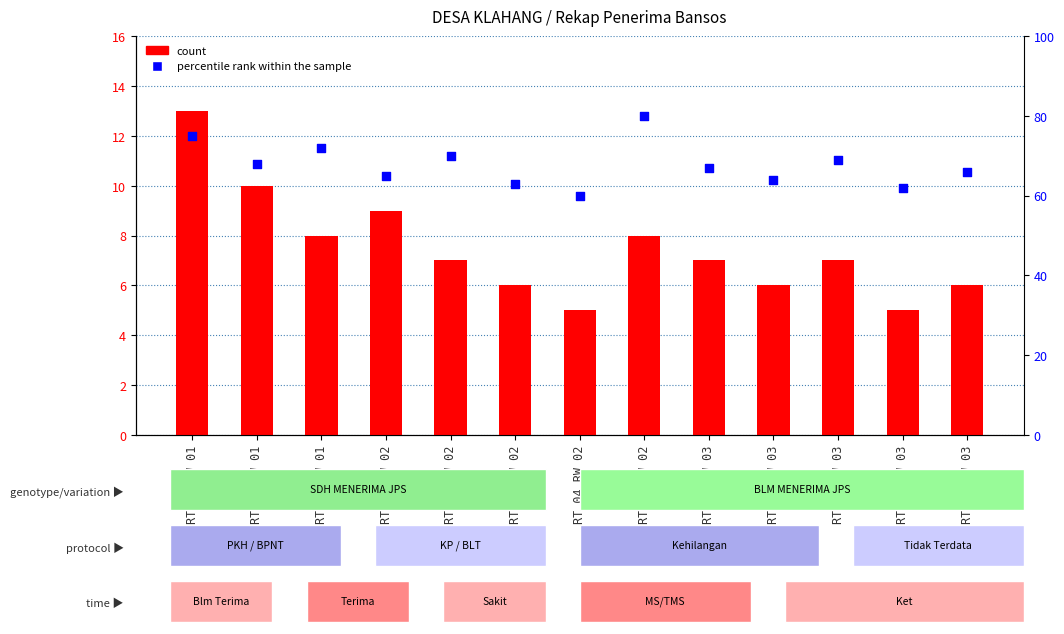

At how many categories does at least one series exceed 23?

13